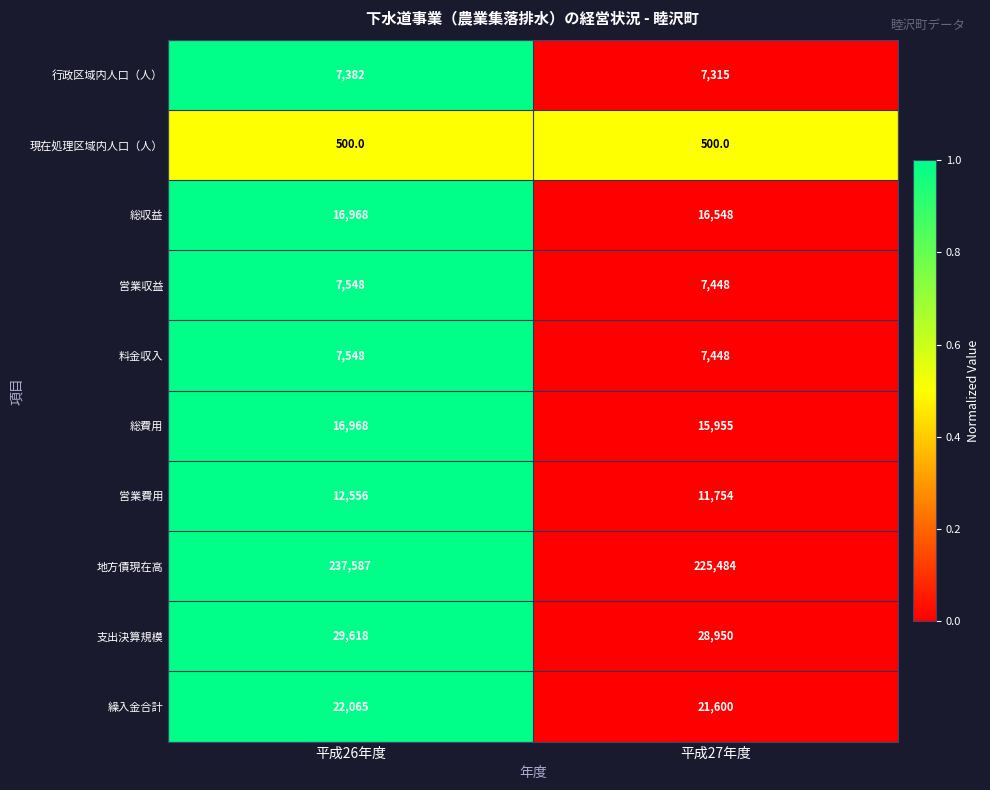

Count the number of data series in this chart.

10